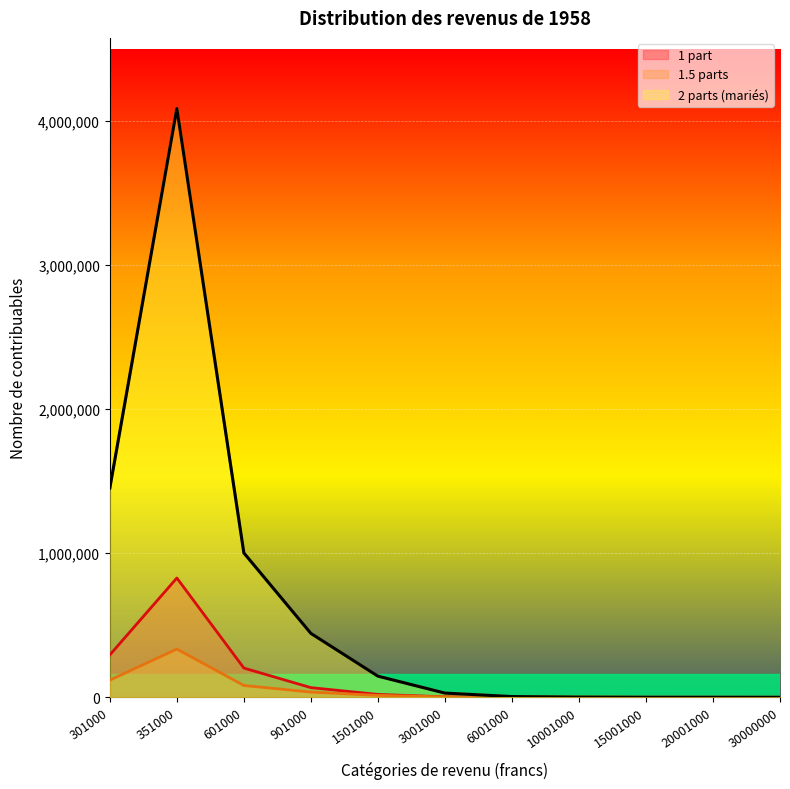

What is the minimum value for 2 parts (mariés)?

212